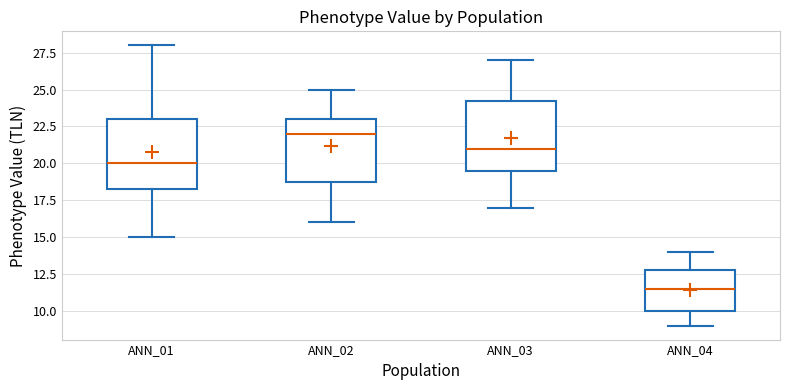

Reading left to right, read every box against the y-axis: the position of its median line, the range the box covers, and the ends of its whiskers. The values are not printed on the chart, so give them approximately, as read against the axis.

ANN_01: median 20.0, box 18.5 to 23.0, whiskers 15.0 to 28.0
ANN_02: median 22.0, box 19.0 to 23.0, whiskers 16.0 to 25.0
ANN_03: median 21.0, box 19.5 to 24.5, whiskers 17.0 to 27.0
ANN_04: median 11.5, box 10.0 to 13.0, whiskers 9.0 to 14.0